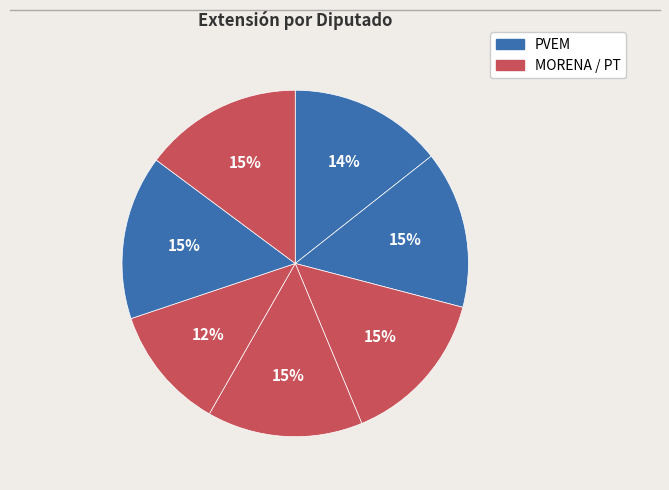

How many slices are in this pie chart?

7